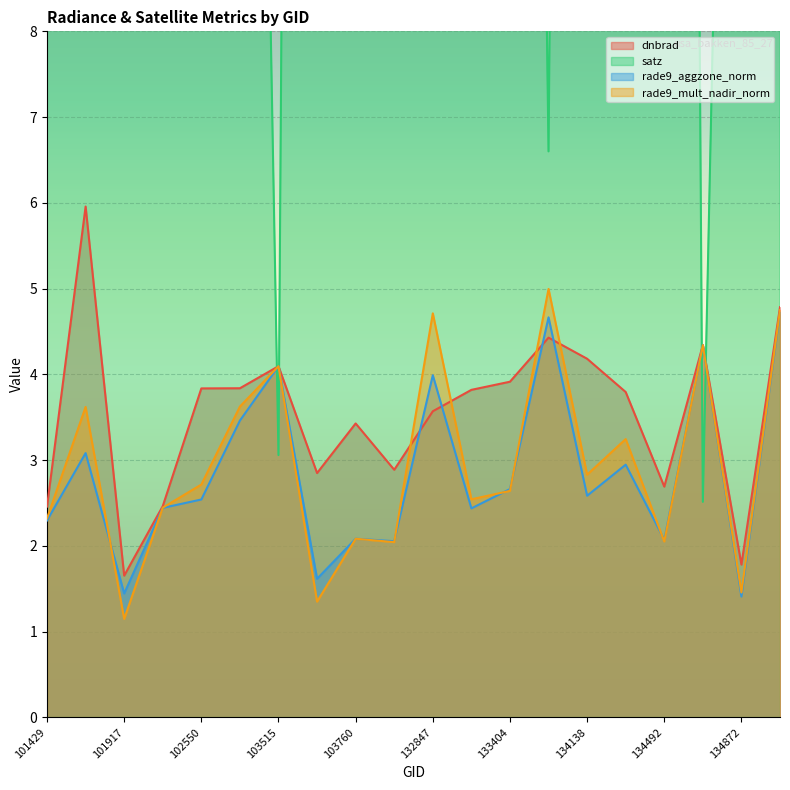

Read the rade9_aggzone_norm value at 133762.

4.7